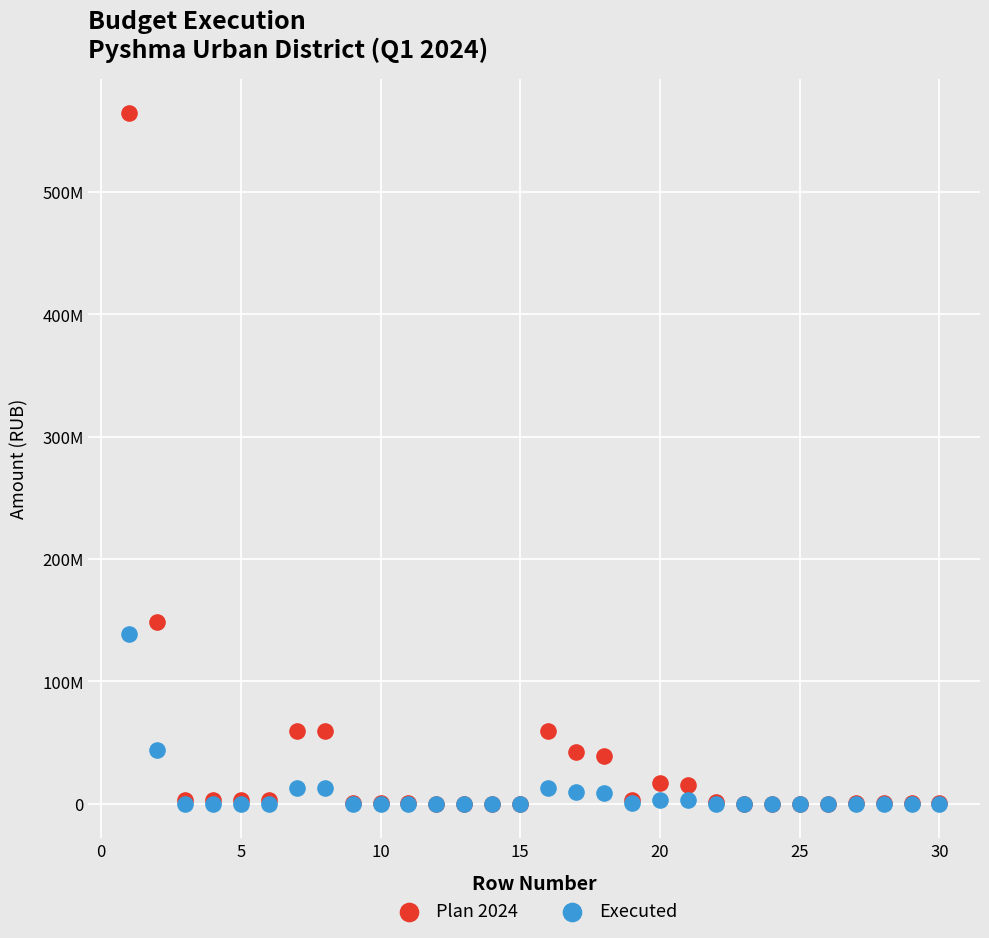

Which series contains the highest Y value?

Plan 2024